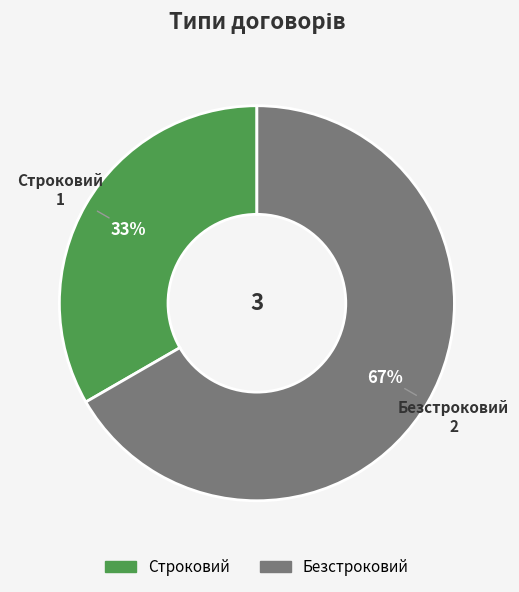

To the nearest percent, what is the combined percentage of Безстроковий and Строковий?

100%